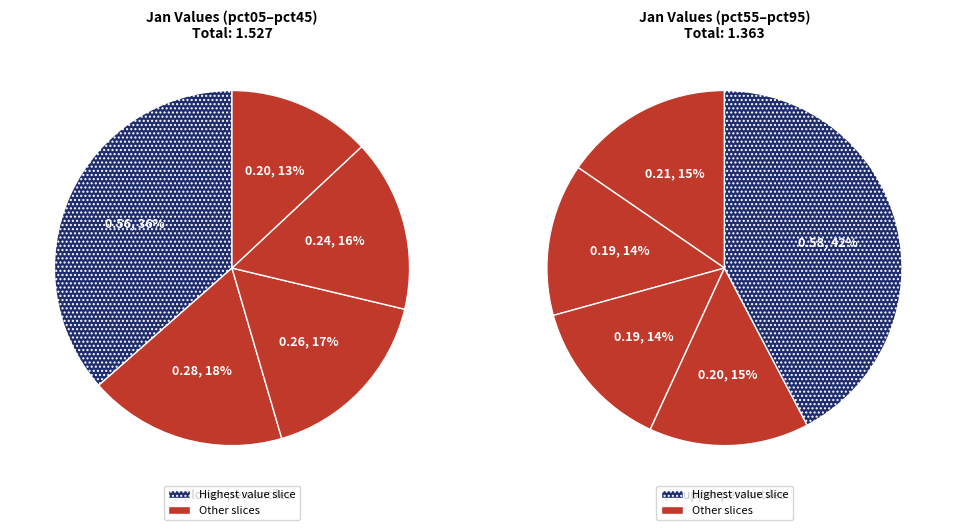

What is the change in value from 1 to 7?

-0.1